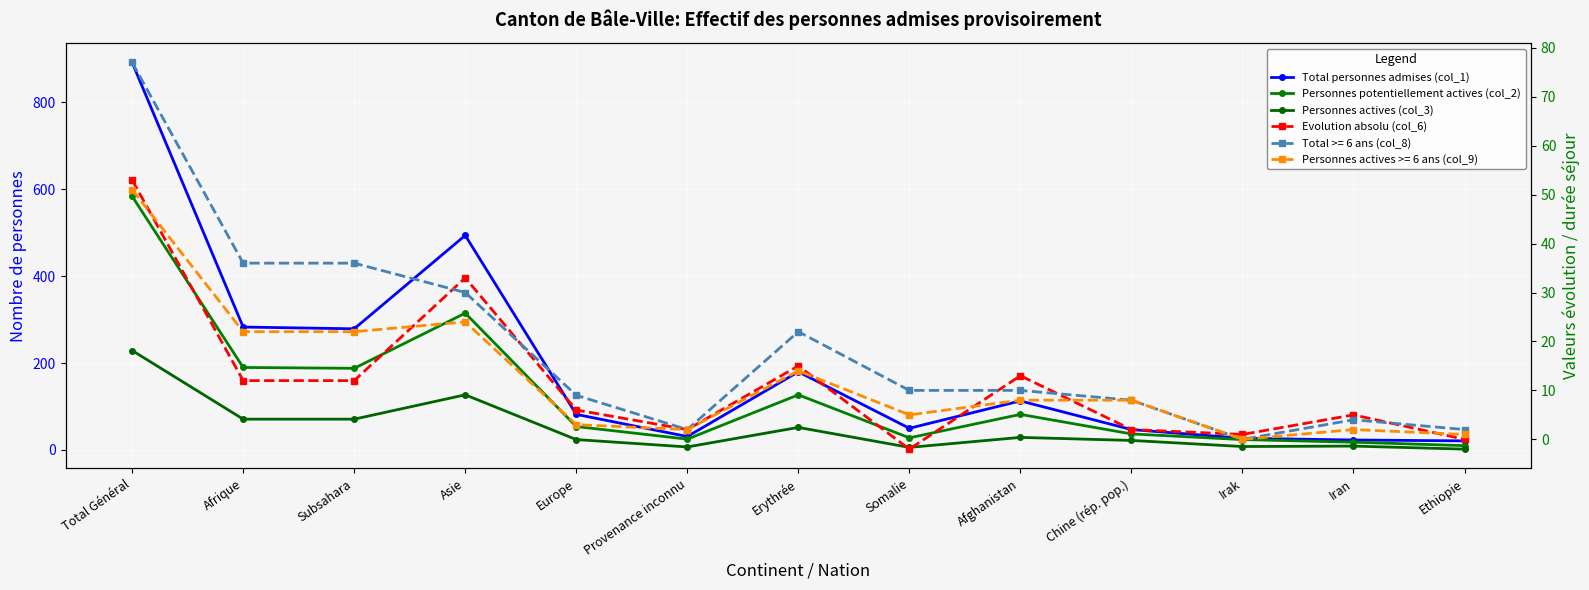

Rank the series by their maximum value, from lowest to highest.

Evolution absolu (col_6), Personnes actives (col_3), Personnes potentiellement actives (col_2), Total personnes admises (col_1)